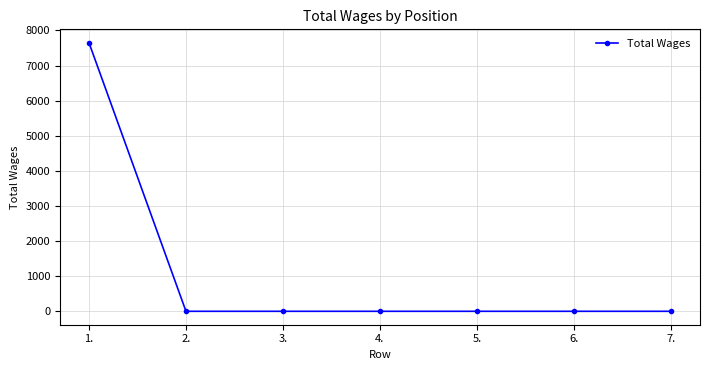

Is it true that the value at 6. is 3179?

False